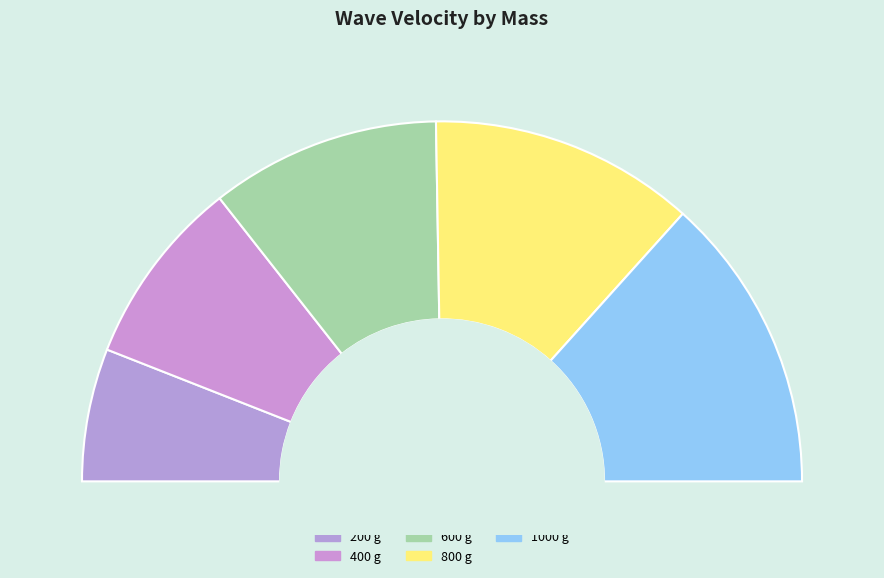

What is the largest slice in the pie chart?

1000